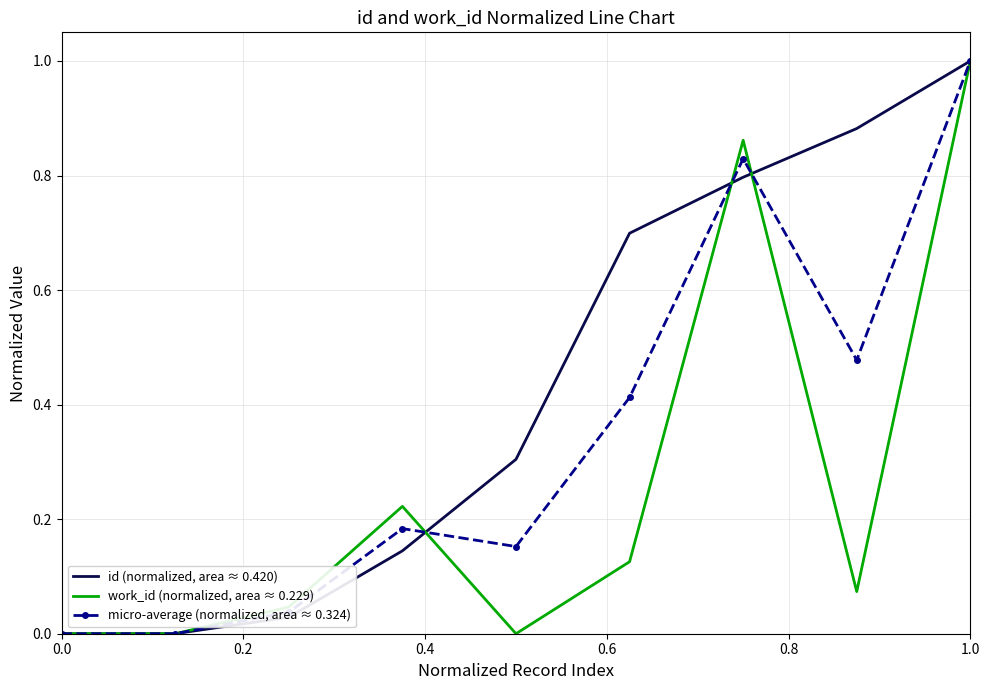

What is the greatest value displayed?

1.0